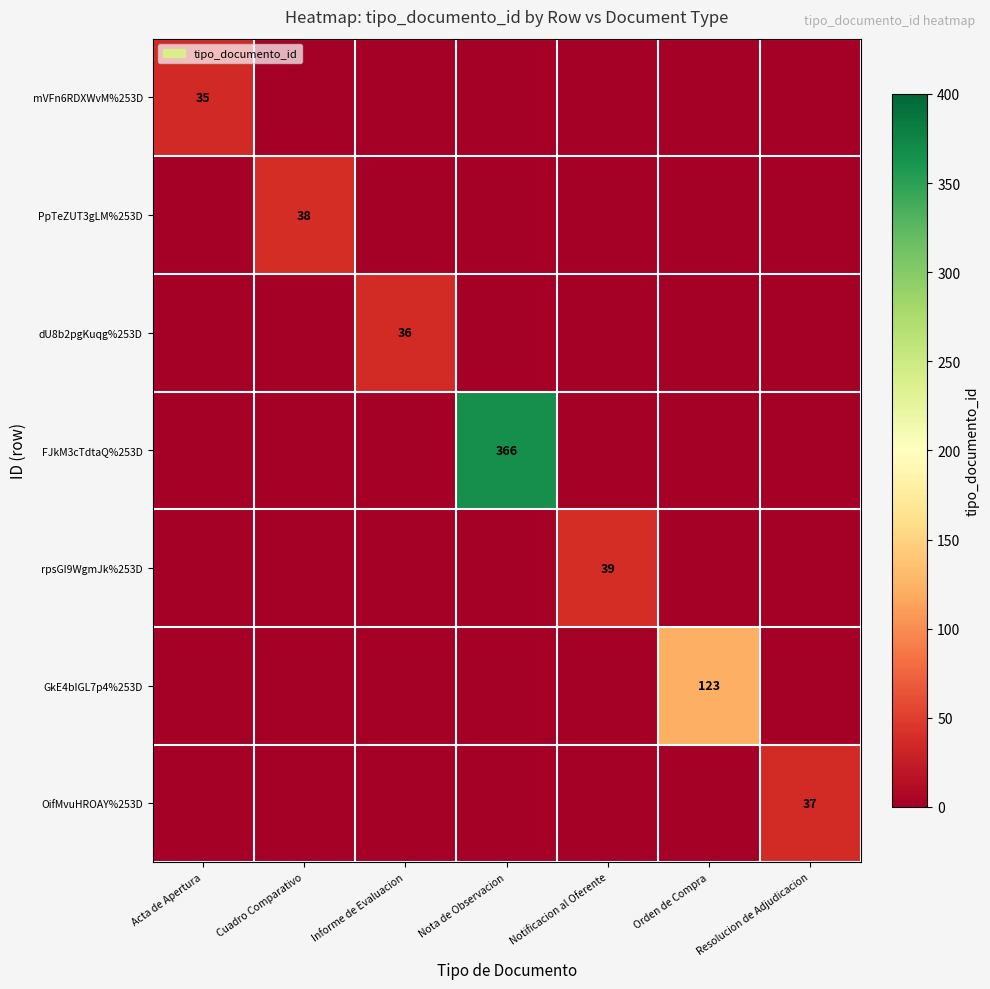

The value of FJkM3cTdtaQ%253D at Nota de Observacion is 152. True or false?

False